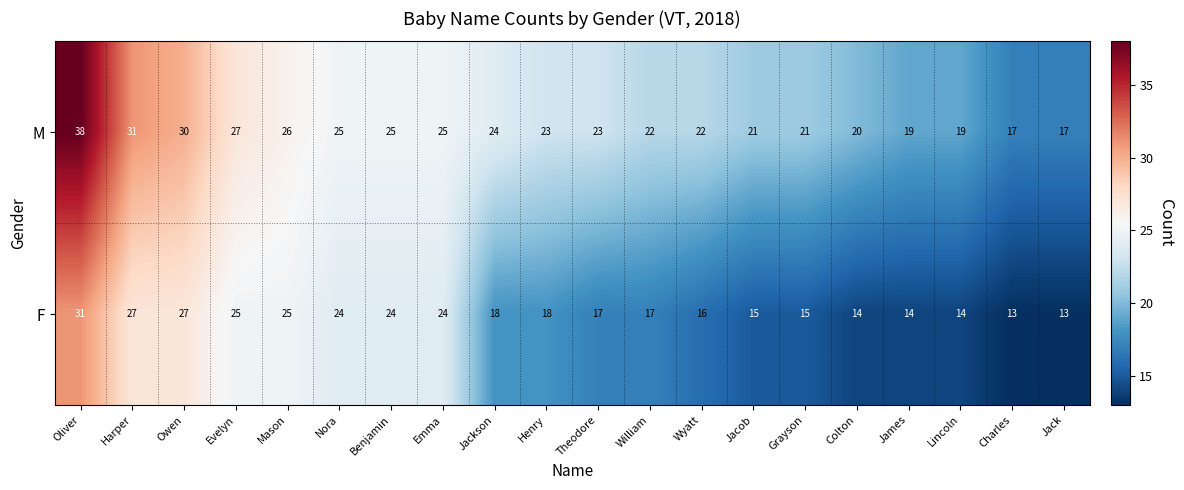

What is the minimum value shown in the chart?

13